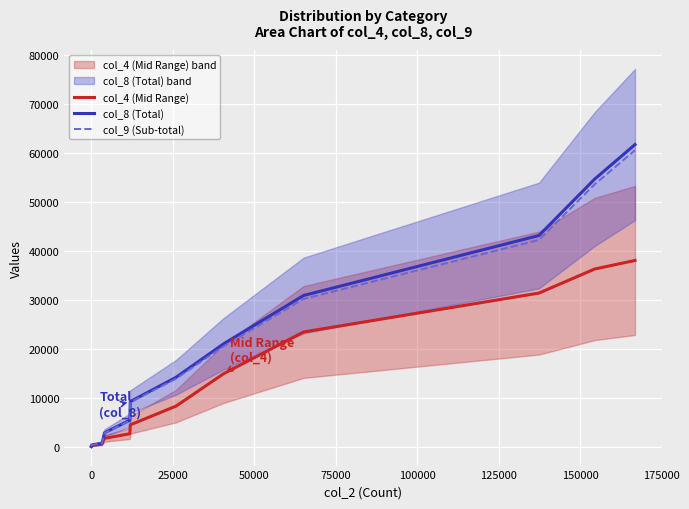

True or false: col_8 (Total) and col_4 (Mid Range) intersect in this chart.

False